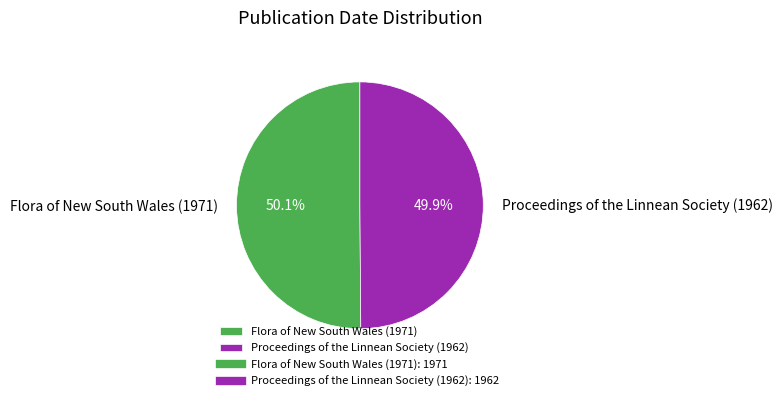

How many slices are in this pie chart?

2